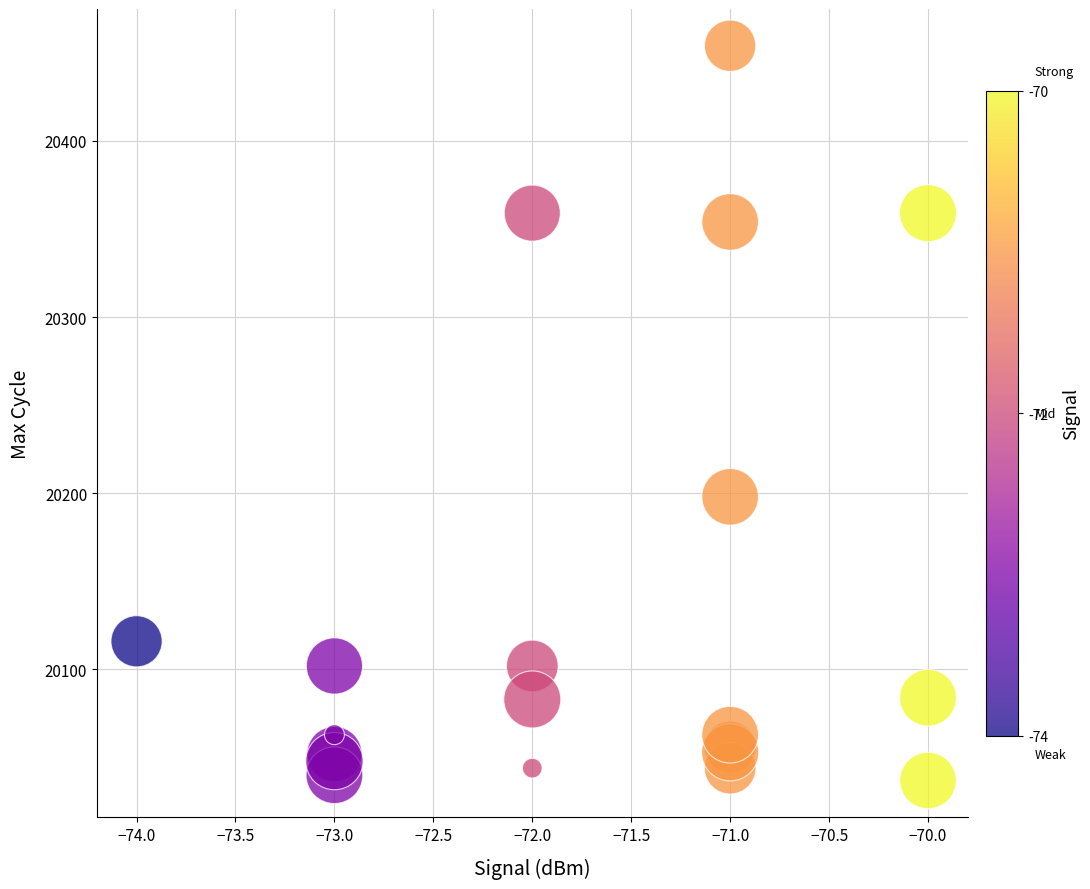

What Y value in the scatter plot is closest to 20245?

20198